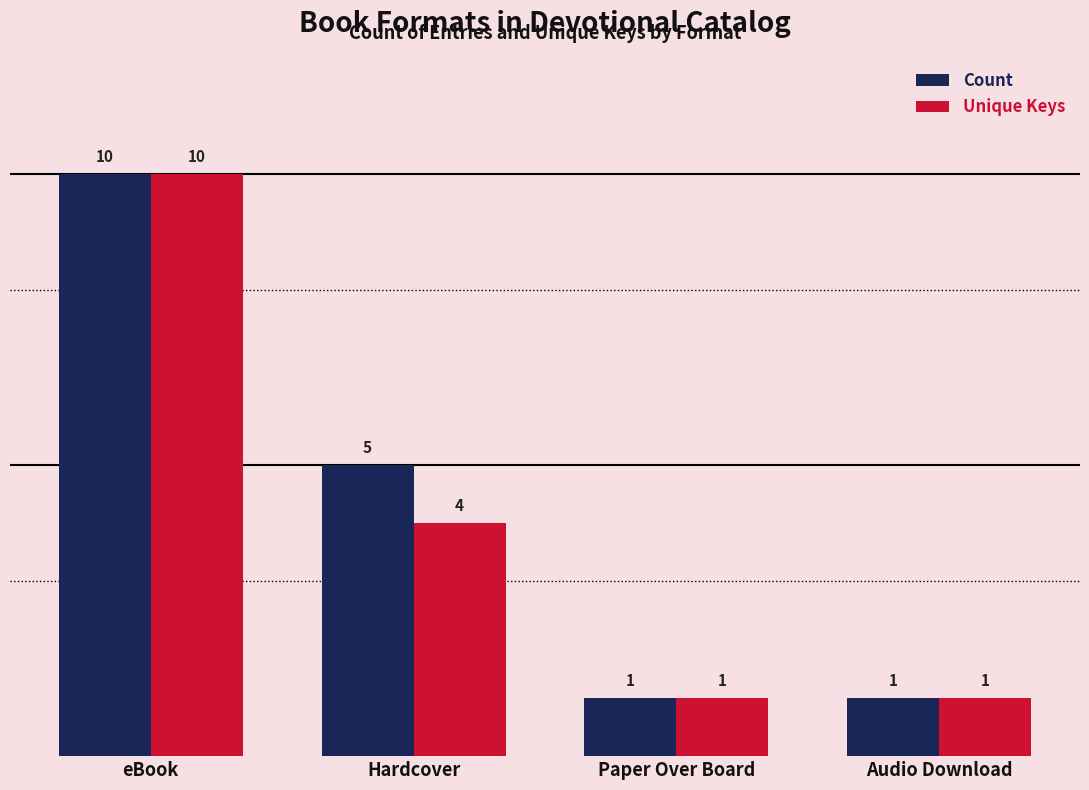

Are the bars grouped side by side (vs. stacked)?

Yes